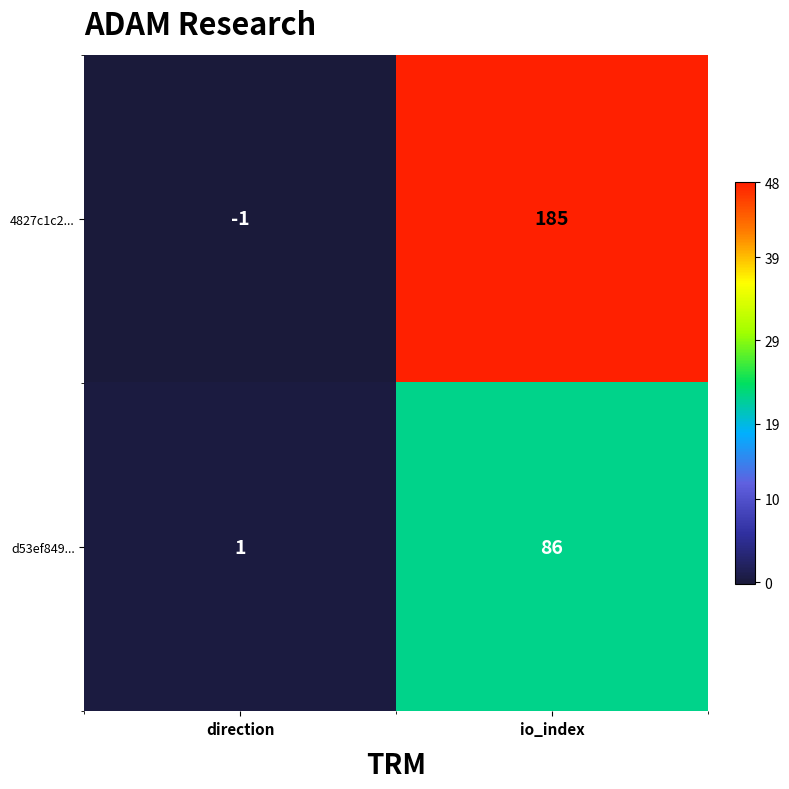

At which category does the chart reach its peak across all series?

io_index